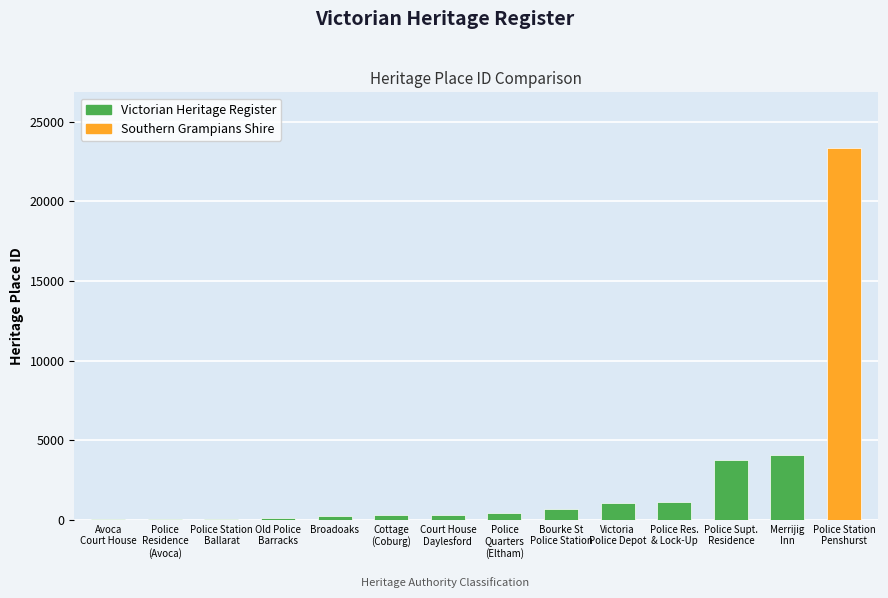

What is the difference between the values at FORMER POLICE STATION, BALLARAT and MERRIJIG INN?

3999